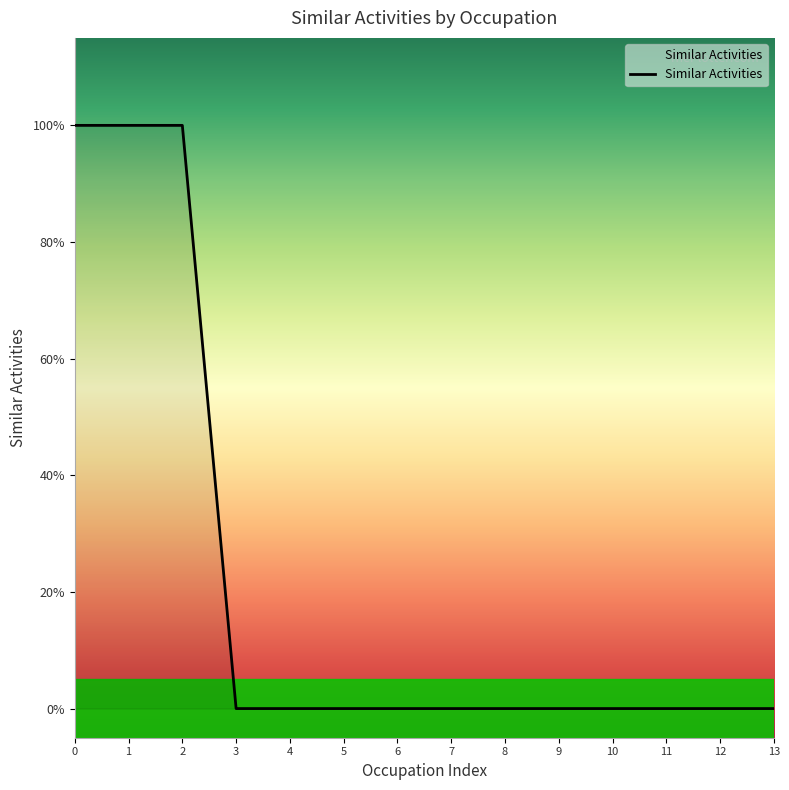

What is the greatest value displayed?

1